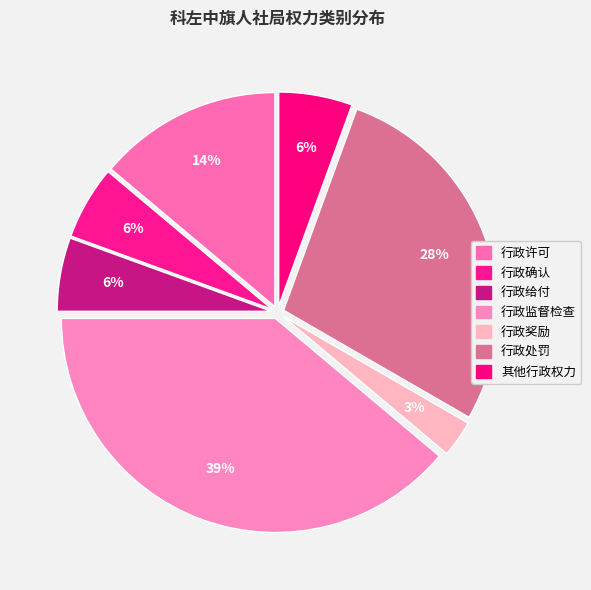

Combined, do 行政许可 and 其他行政权力 account for over 50%?

No